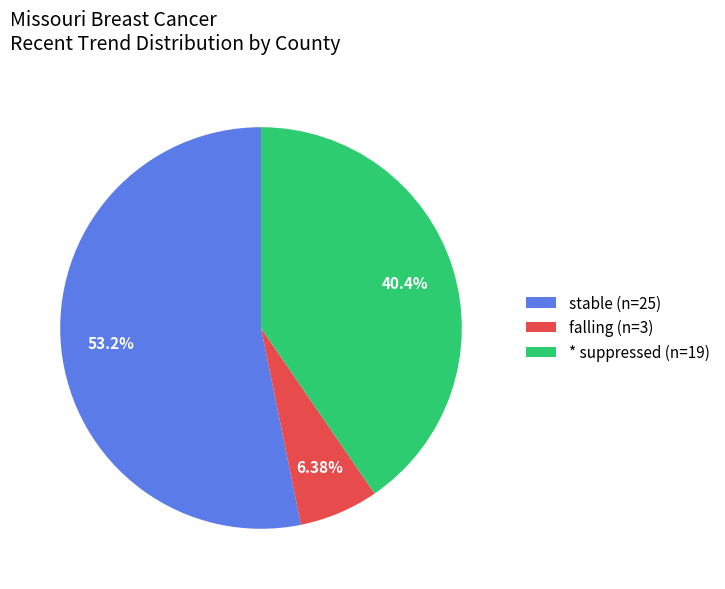

Which slice is the smallest?

falling (n=3)